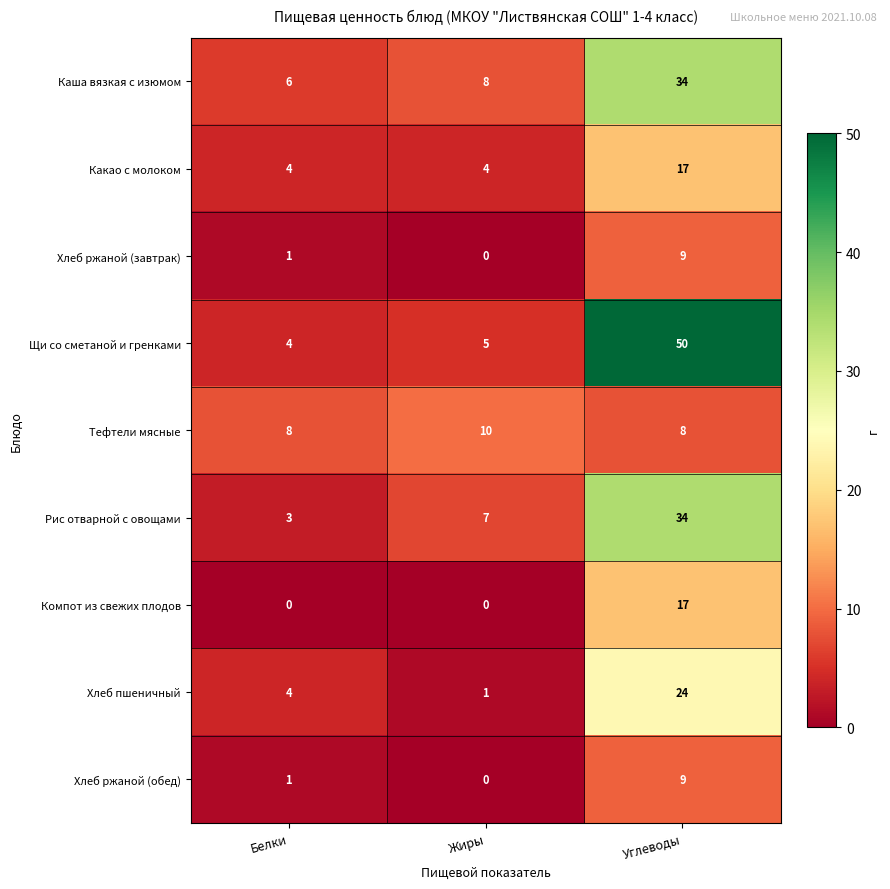

What is the difference between the highest and lowest values at Белки?

8